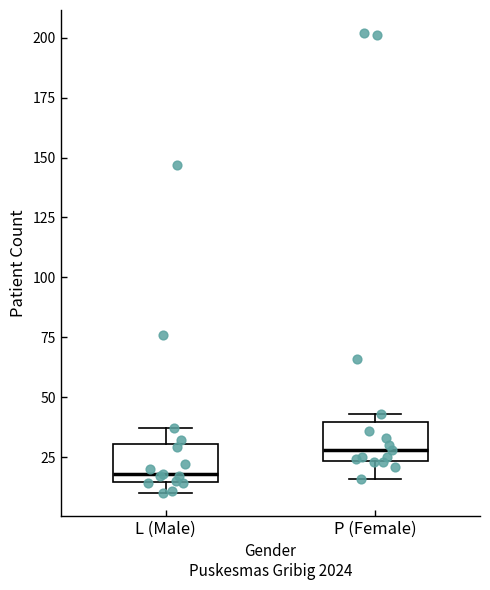

Where is the lower edge of the box for L (Male) on the y-axis? The values are not printed on the chart, so give them approximately, as read against the axis.

15